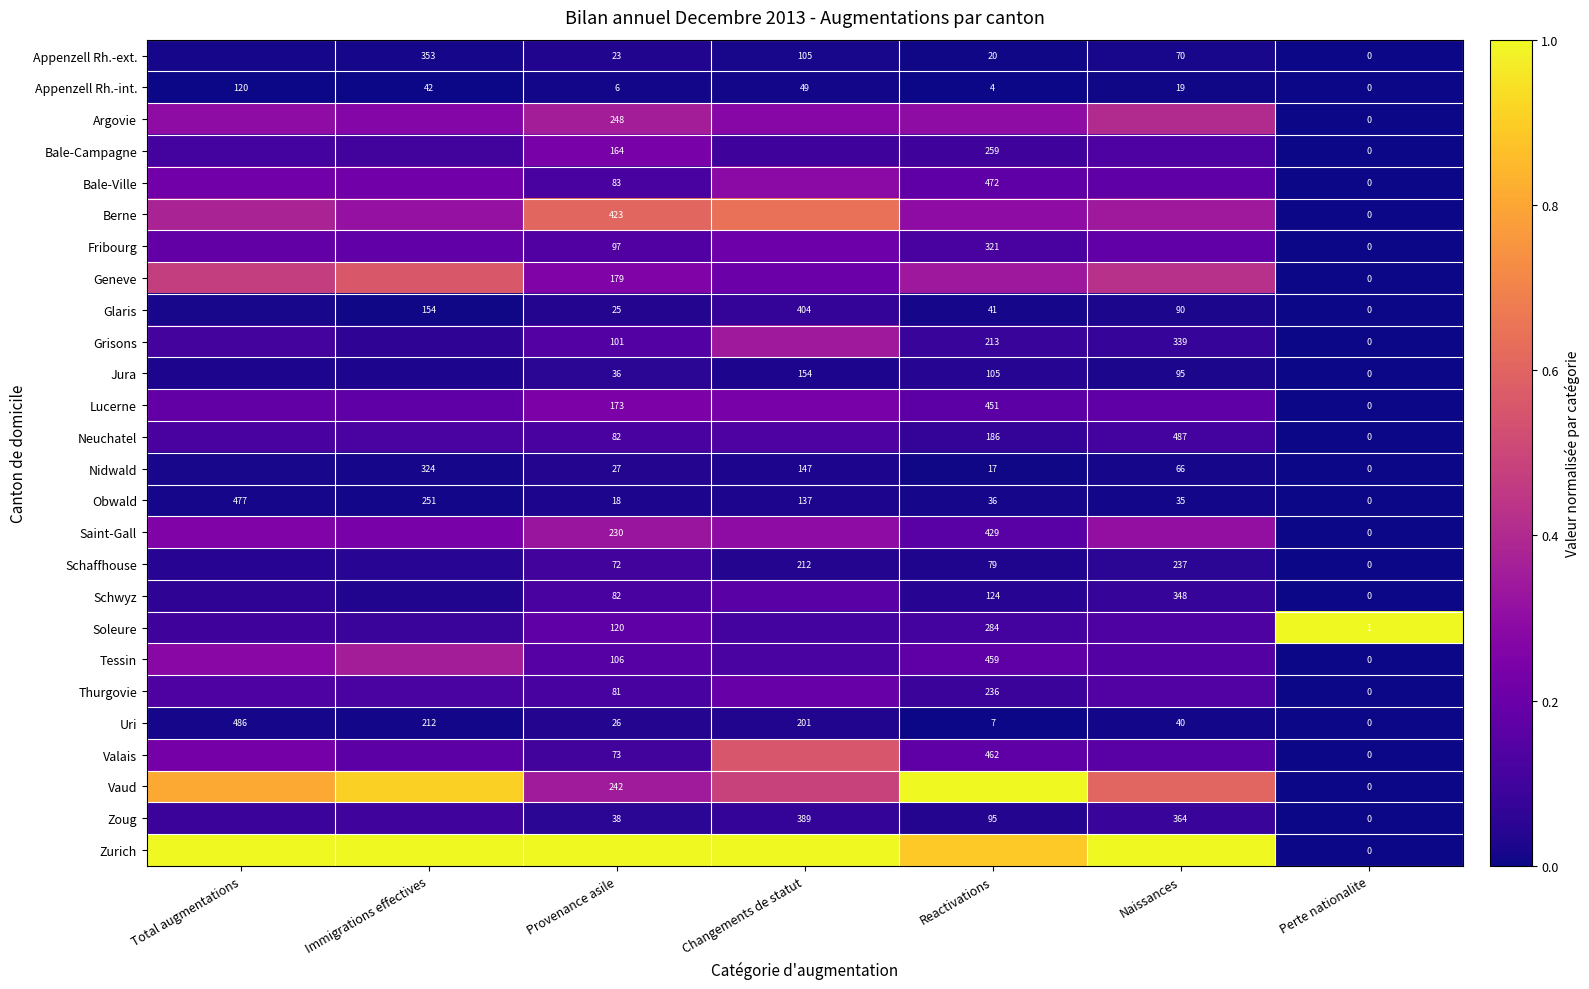

Where is Uri nearest to the value 243?

Immigrations effectives